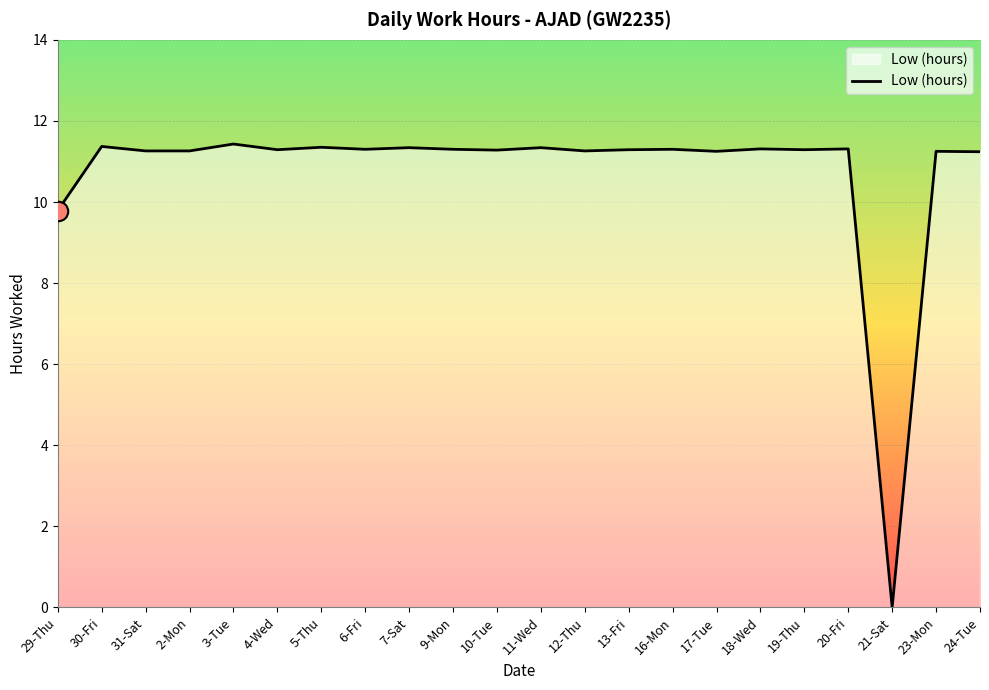

What is the difference between the values at 29-Thu and 19-Thu?

1.5